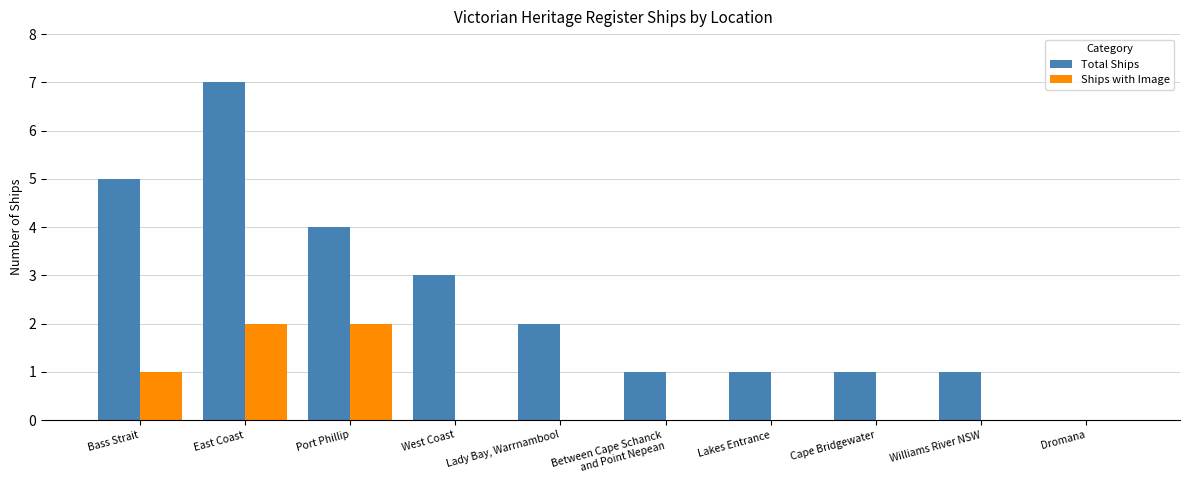

At which category is the sum across all series the highest?

East Coast